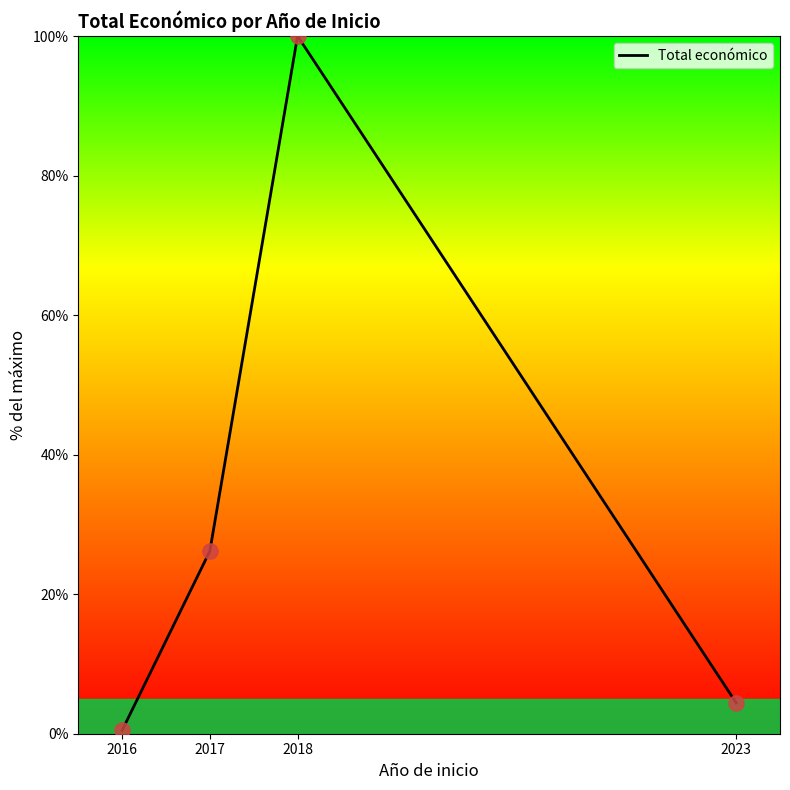

Between 2016 and 2023, which is larger?

2023